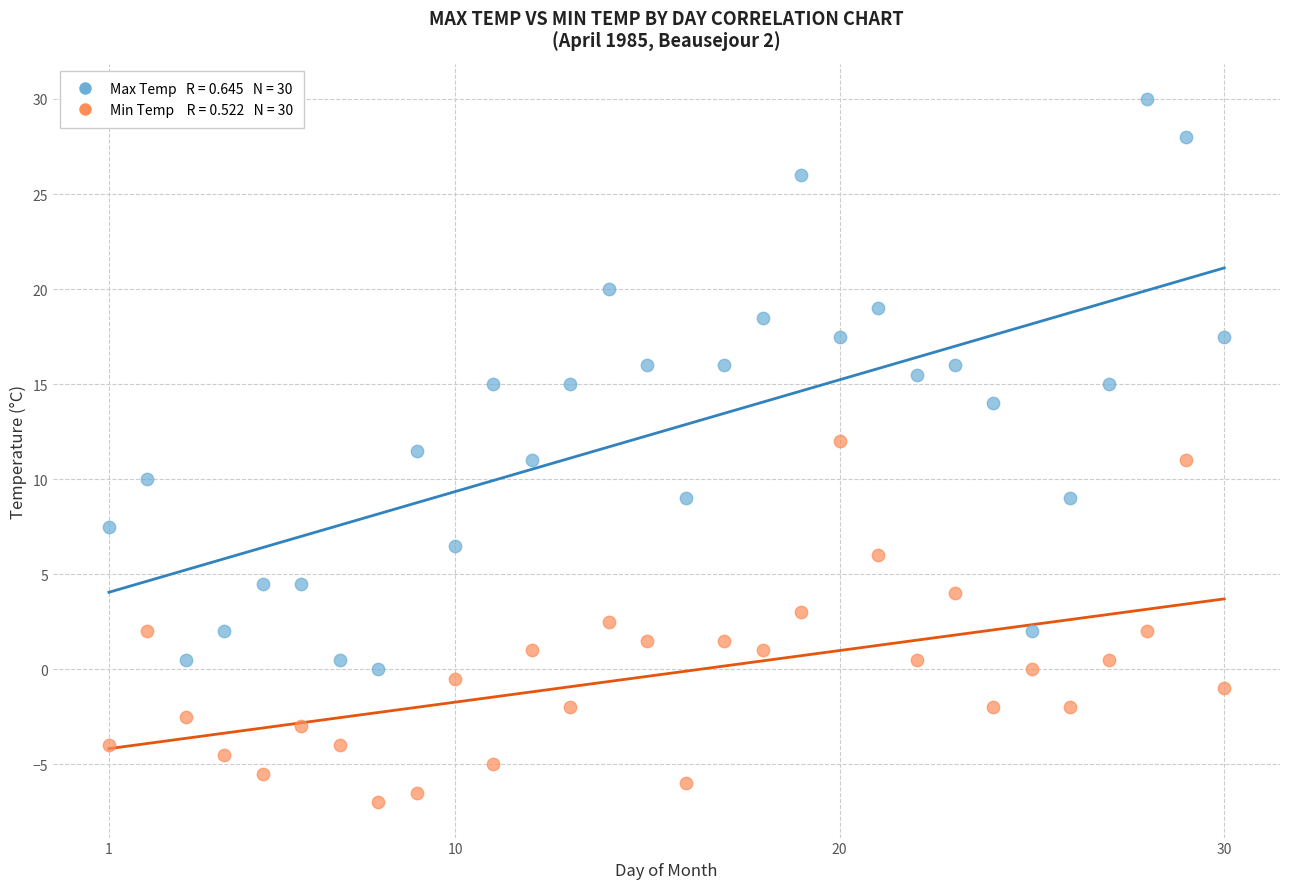

Across all data points, what is the range of X values (max minus min)?

29.0